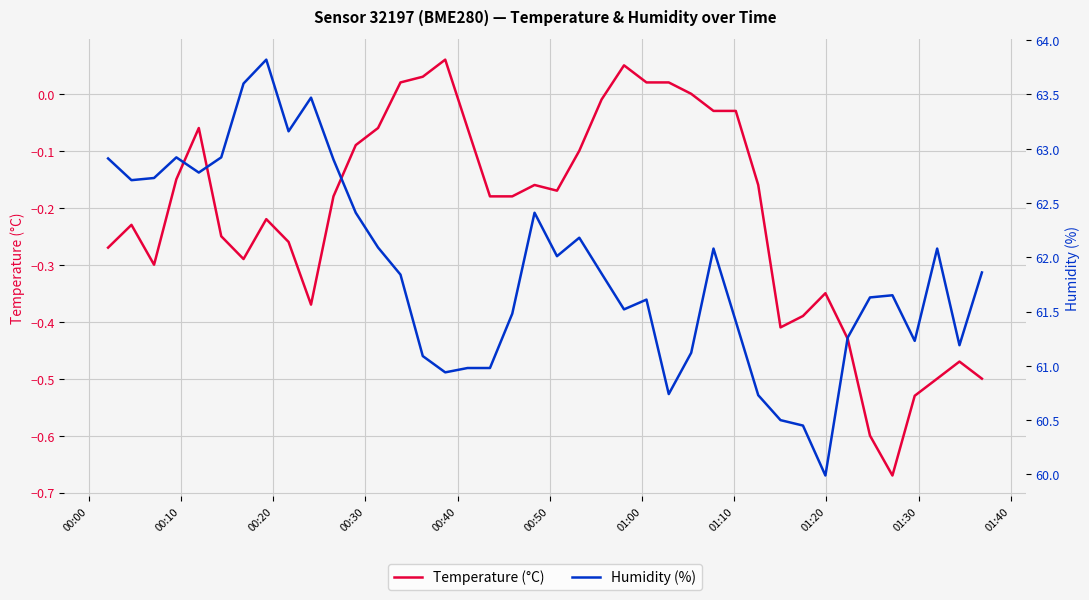

True or false: Temperature (°C) and Humidity (%) intersect in this chart.

False